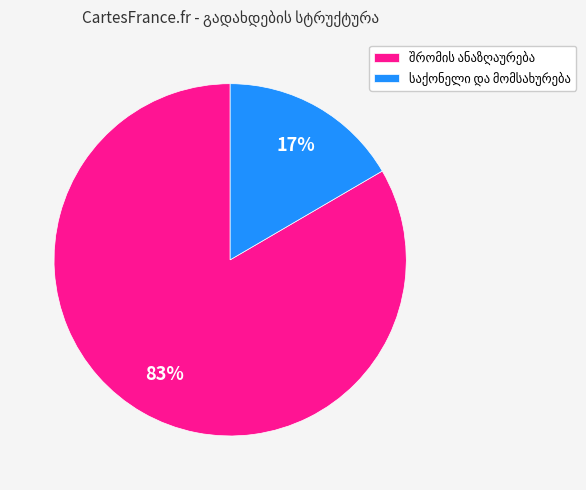

Does any single category account for the majority?

Yes